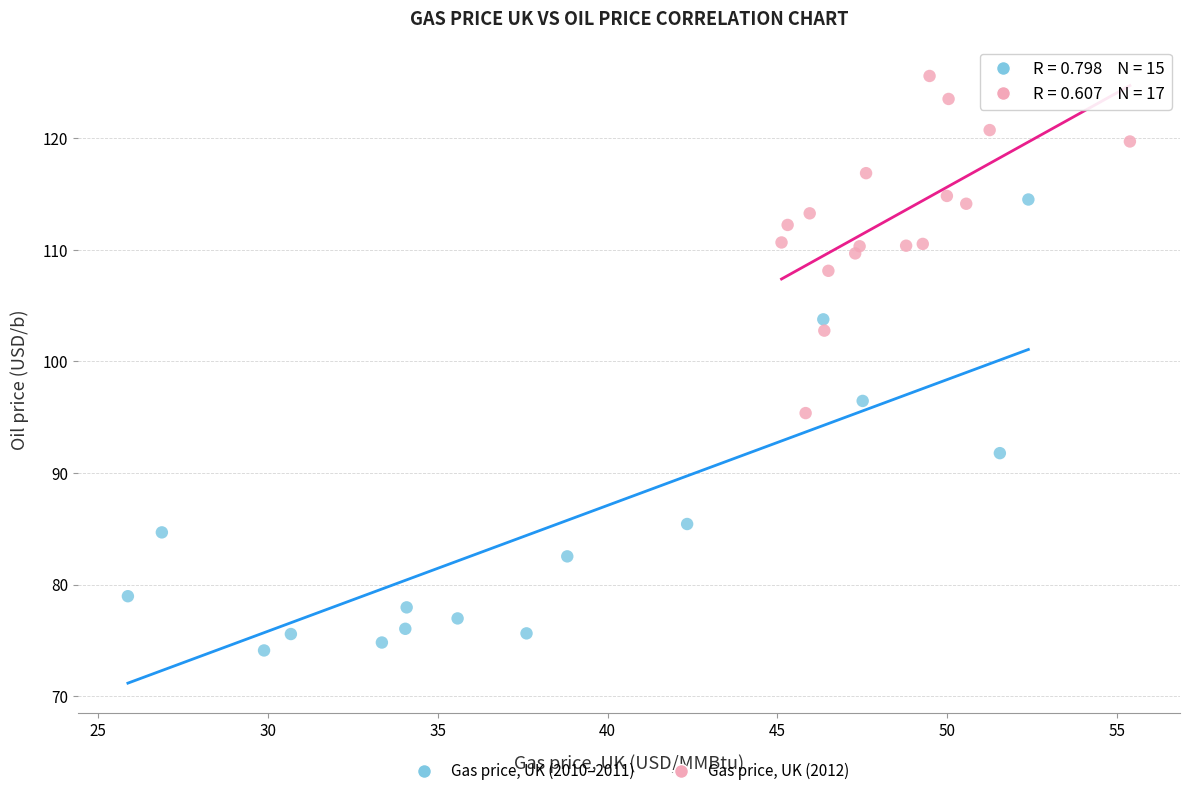

Which series reaches the minimum Y coordinate?

Gas price, UK (2010–2011)